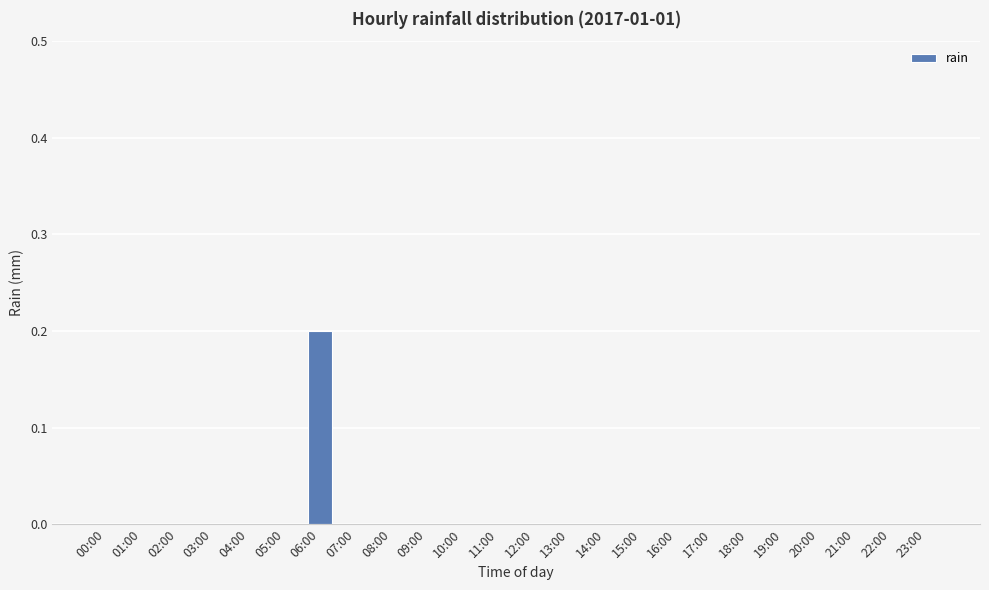

The value at 17:00 is 0.0. True or false?

True